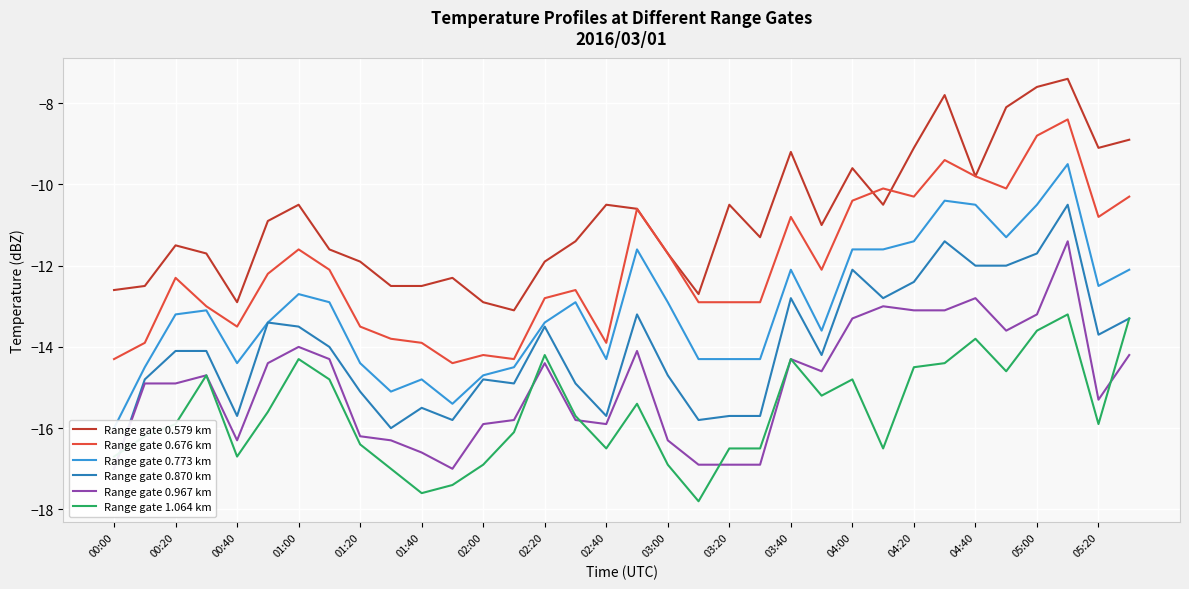

True or false: Range gate 1.064 km and Range gate 0.676 km cross at least once.

False